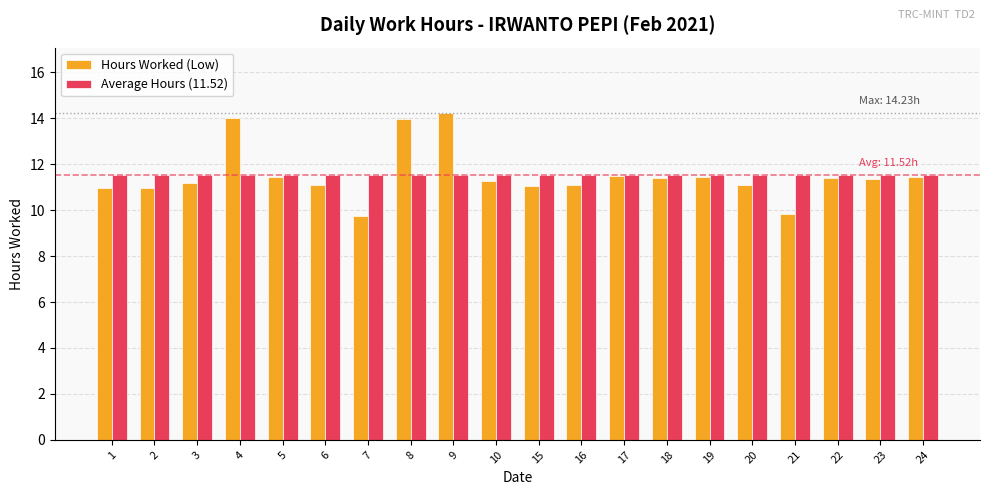

Rank the series by their maximum value, from highest to lowest.

Hours Worked (Low), Average Hours (11.52)